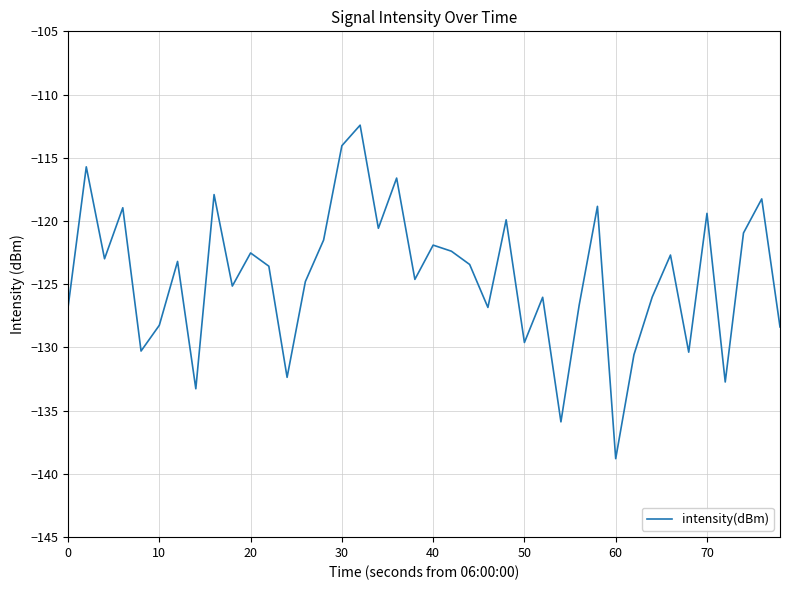

What is the smallest value displayed?

-138.8